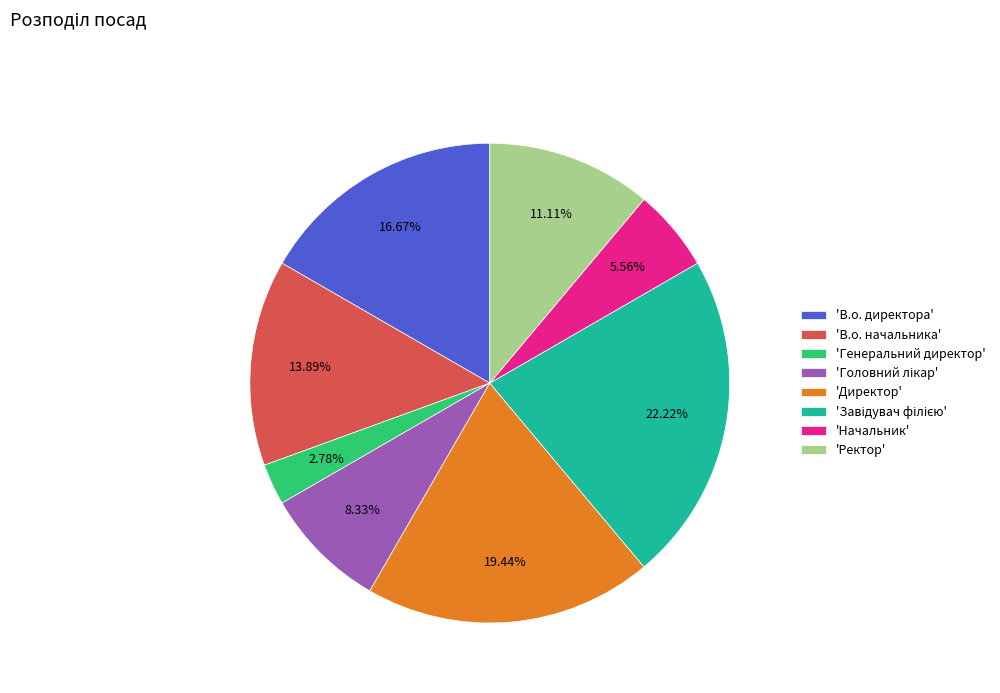

Which slice is the smallest?

'Генеральний директор'